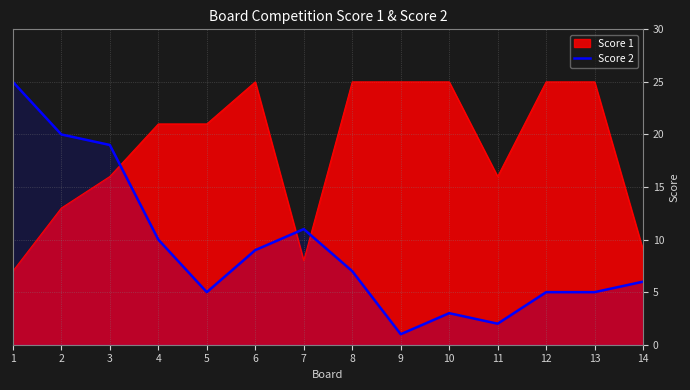

True or false: there are more than 0 points higher than both neighbors.

True